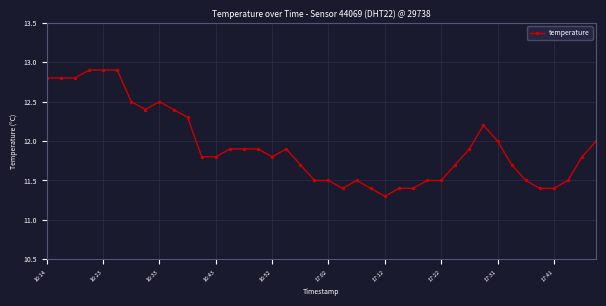

What is the average value?

11.9